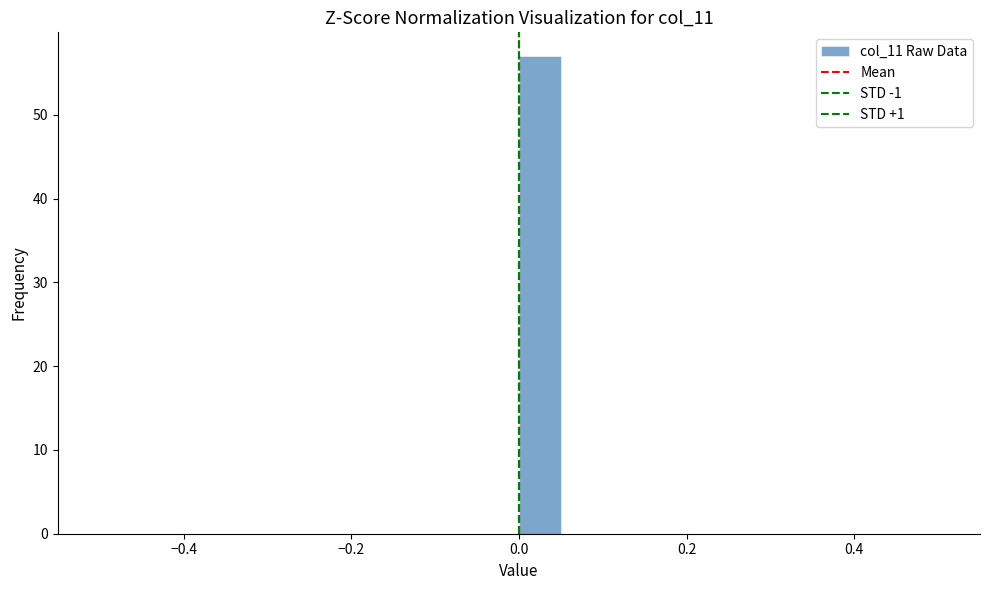

Read against the x-axis, roughly where is the centre of the tallest bar?

0.02